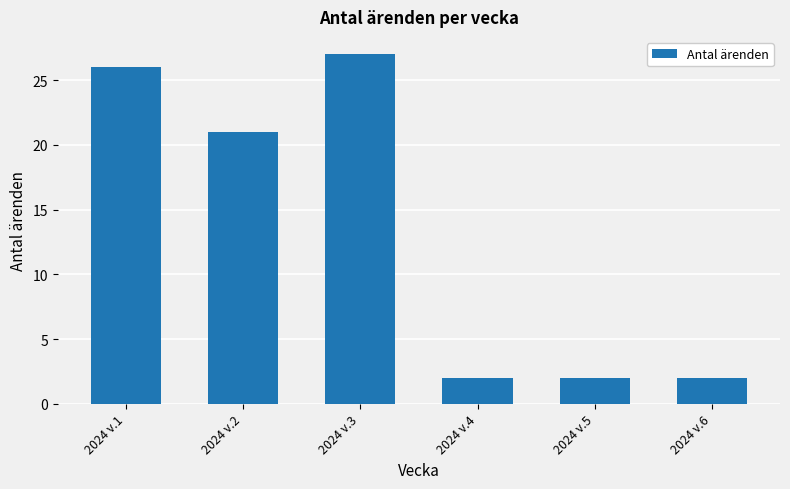

What is the minimum value shown in the chart?

2